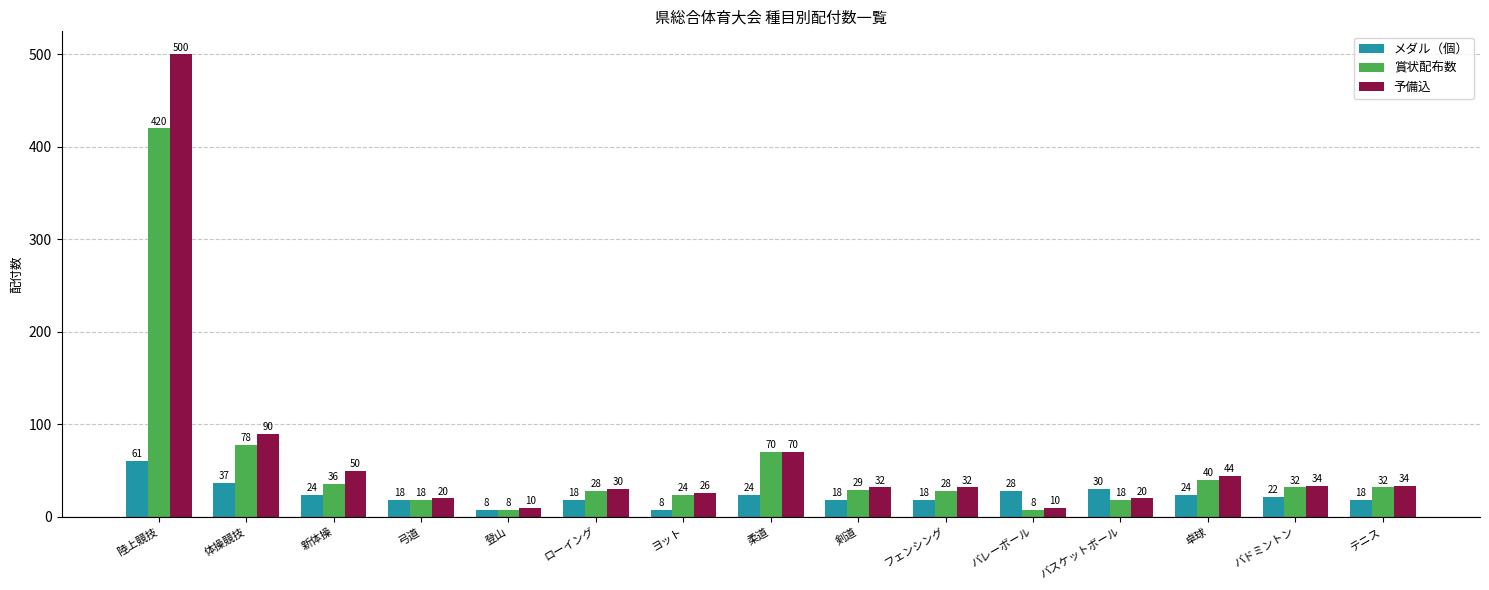

Reading left to right, what are all the values shown in this chart?

メダル（個）: 61	37	24	18	8	18	8	24	18	18	28	30	24	22	18
賞状配布数: 420	78	36	18	8	28	24	70	29	28	8	18	40	32	32
予備込: 500	90	50	20	10	30	26	70	32	32	10	20	44	34	34